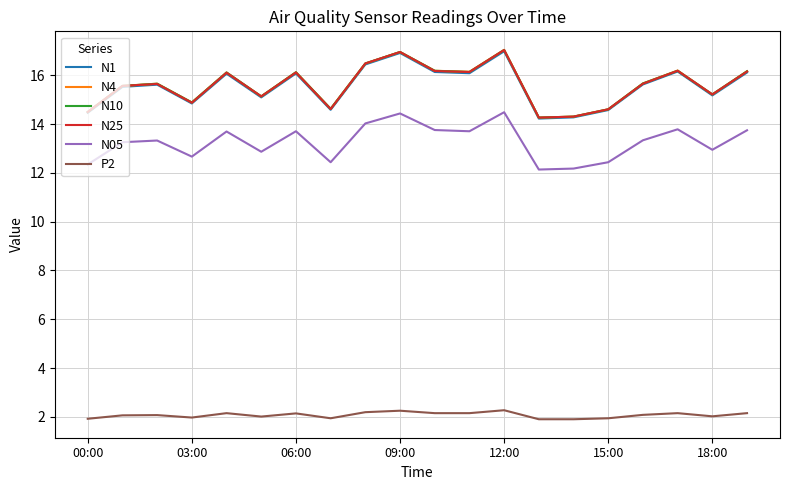

True or false: N1 and P2 intersect in this chart.

False